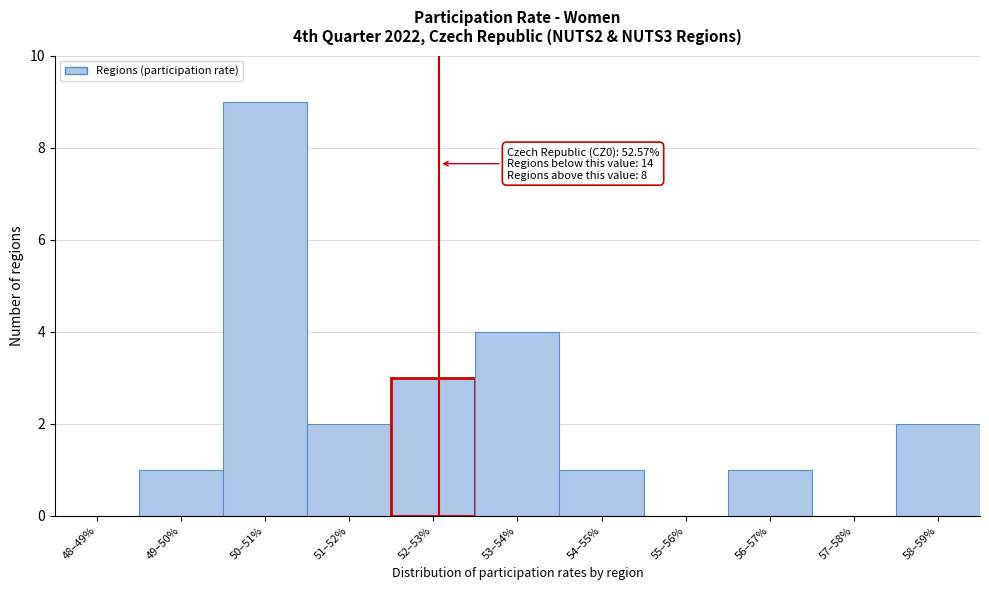

Reading left to right, list all the values displayed in this chart.

48–49%=0	49–50%=1	50–51%=9	51–52%=2	52–53%=3	53–54%=4	54–55%=1	55–56%=0	56–57%=1	57–58%=0	58–59%=2